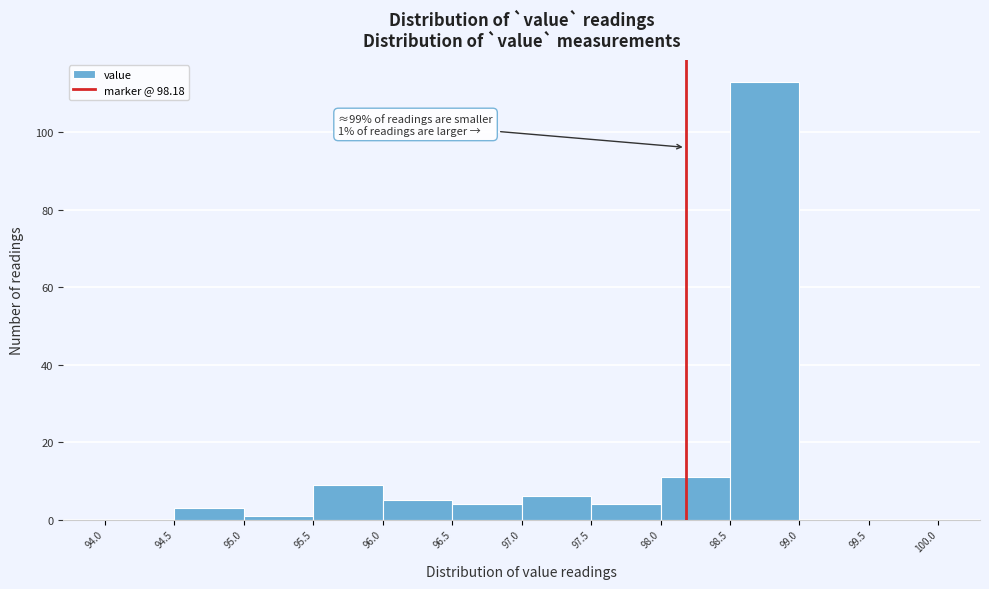

Which range on the x-axis has the tallest bar?

98.5 to 99.0